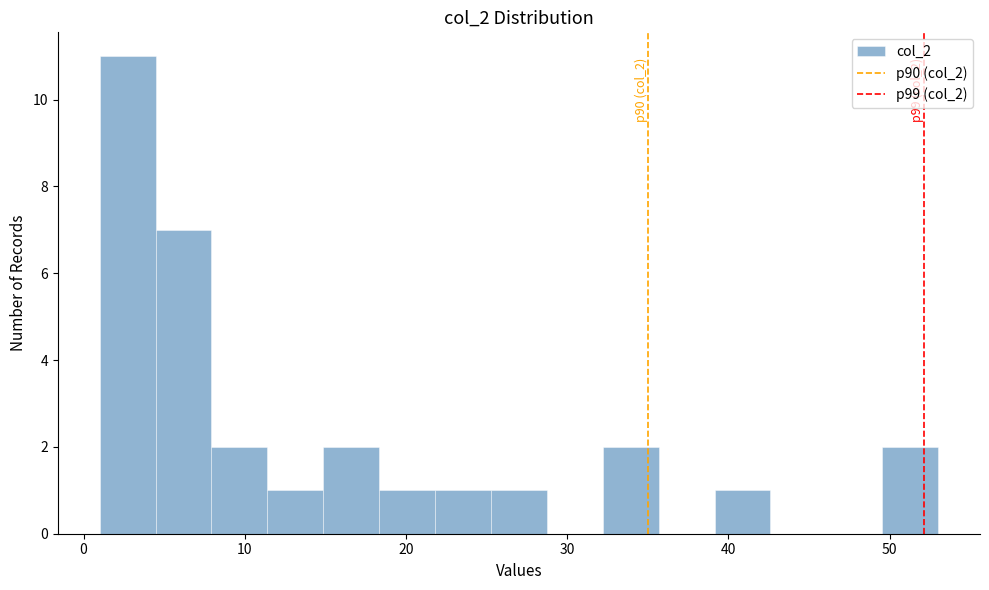

Around what value on the x-axis is the tallest bar? Give the approximate position of its centre, as read against the axis.

3